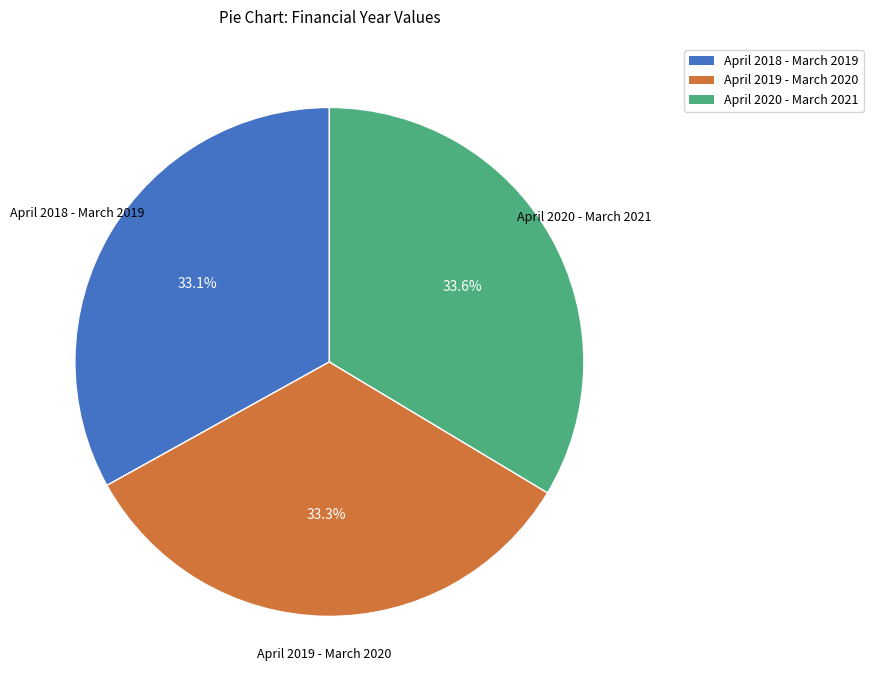

Does April 2018 - March 2019 account for over 50% of the chart?

No